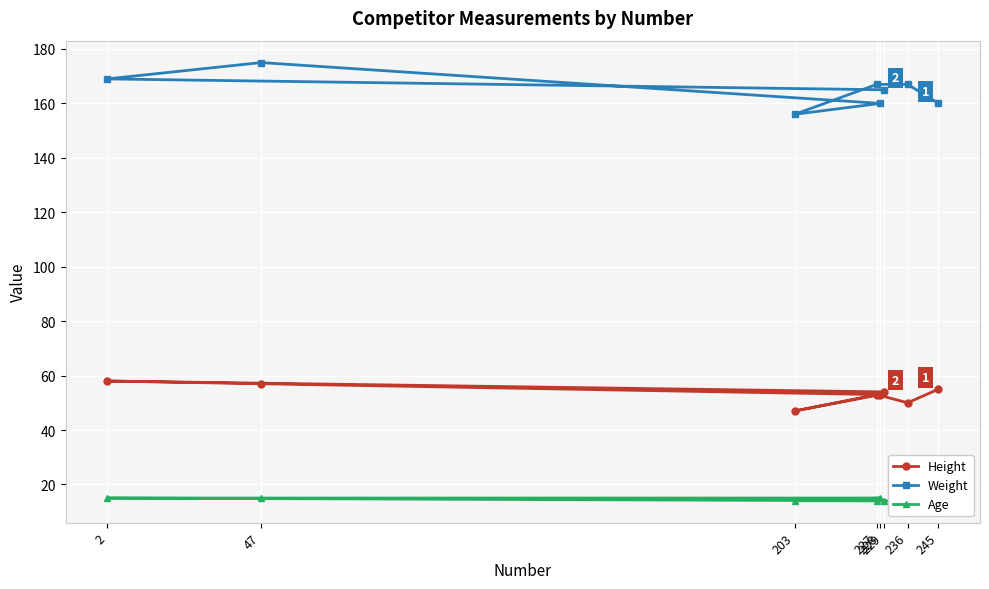

Which label corresponds to the largest value in the chart?

47